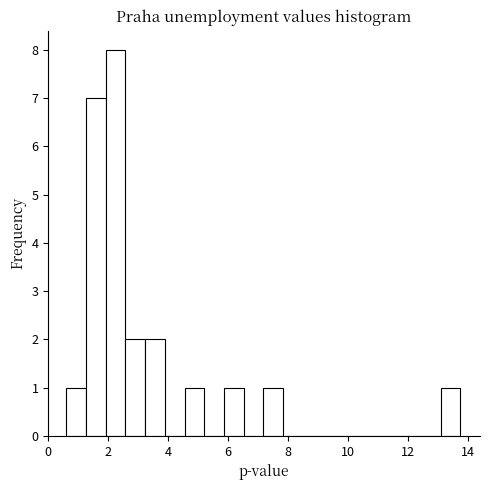

Read against the x-axis, roughly where is the centre of the tallest bar?

2.2